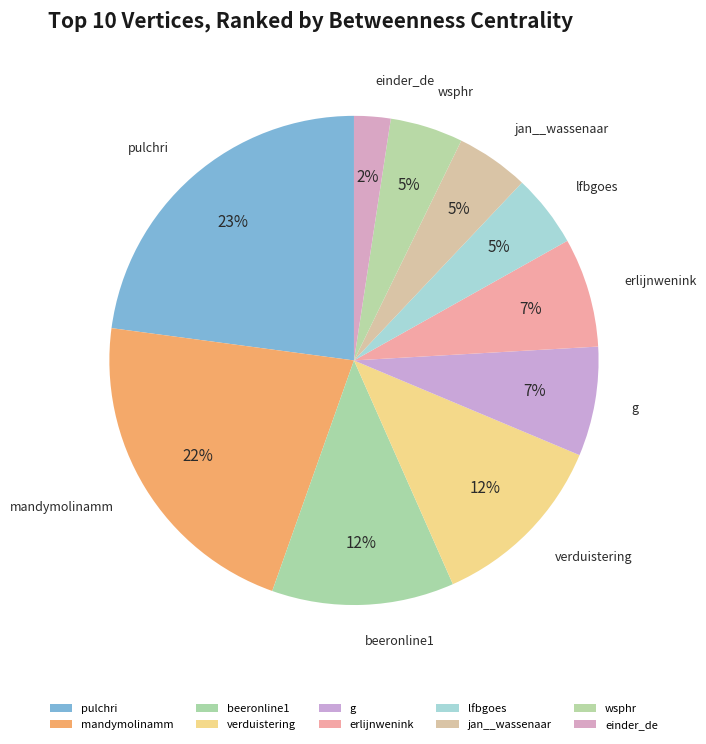

How many slices are in this pie chart?

10